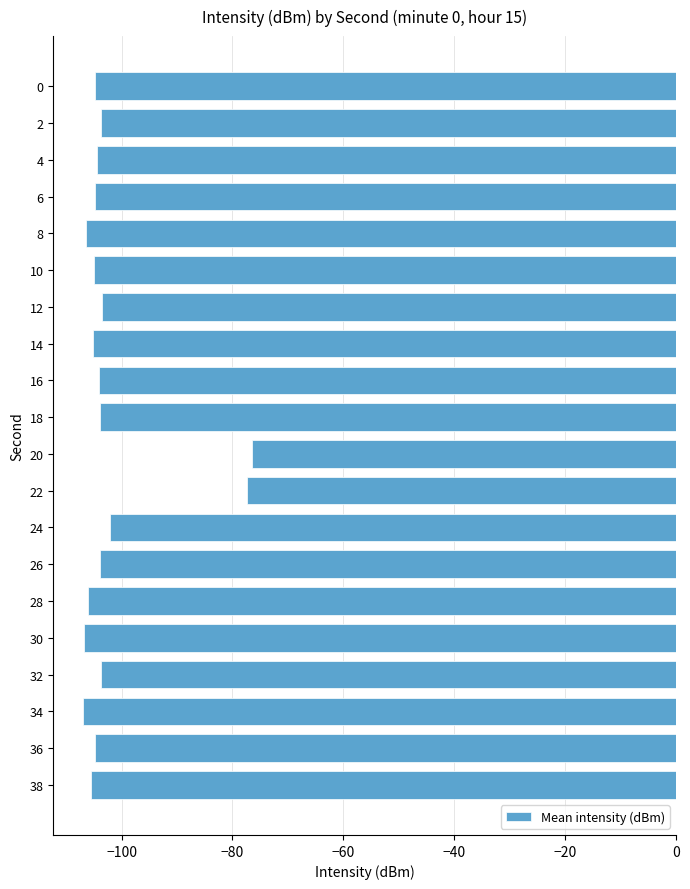

What is the change in value from 26 to 30?

-2.8